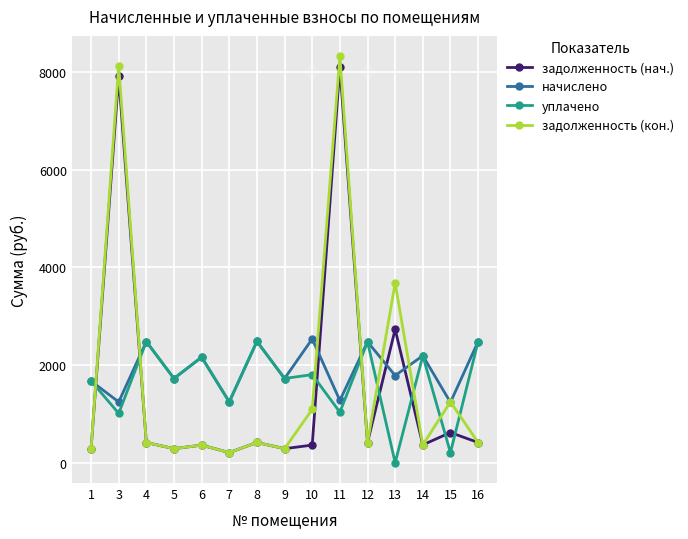

The value of уплачено at 16 is 2479.7. True or false?

True